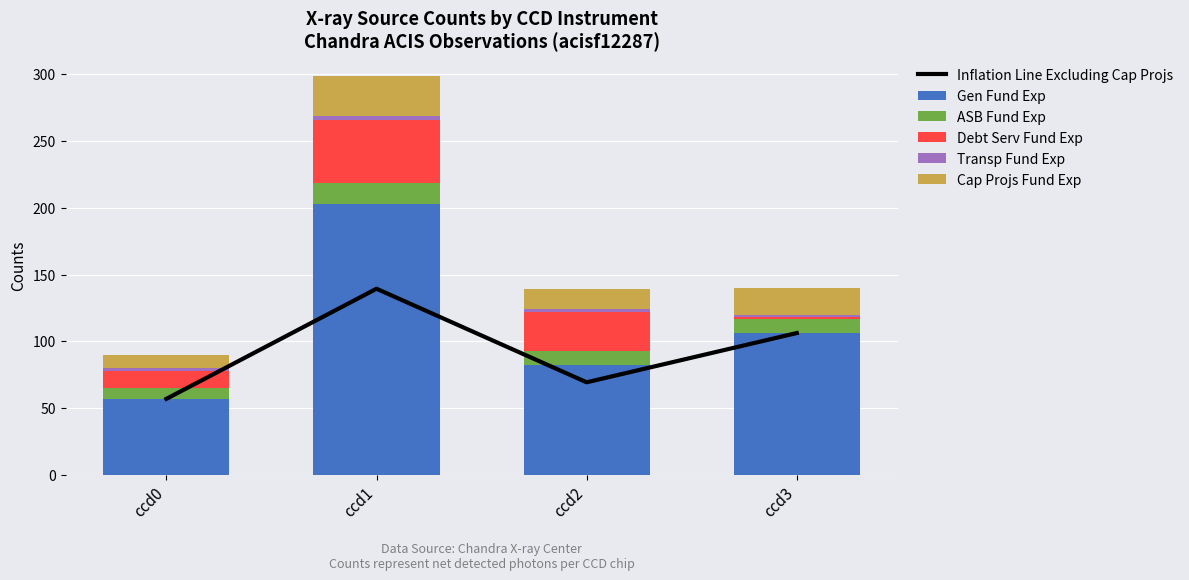

At how many categories does at least one series exceed 58?

3